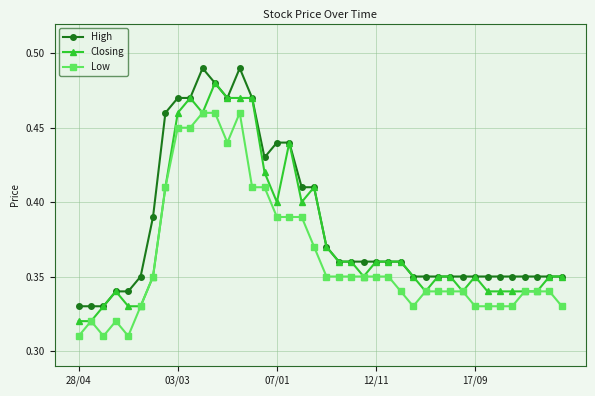

At how many categories does at least one series exceed 0?

40